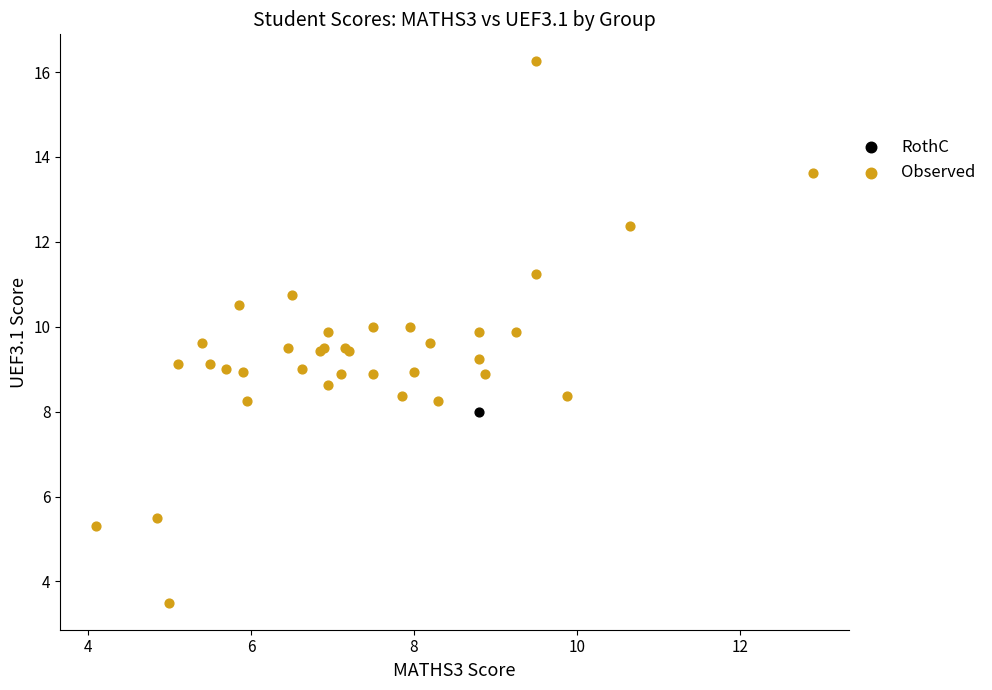

What are all the series names shown in the legend?

RothC, Observed